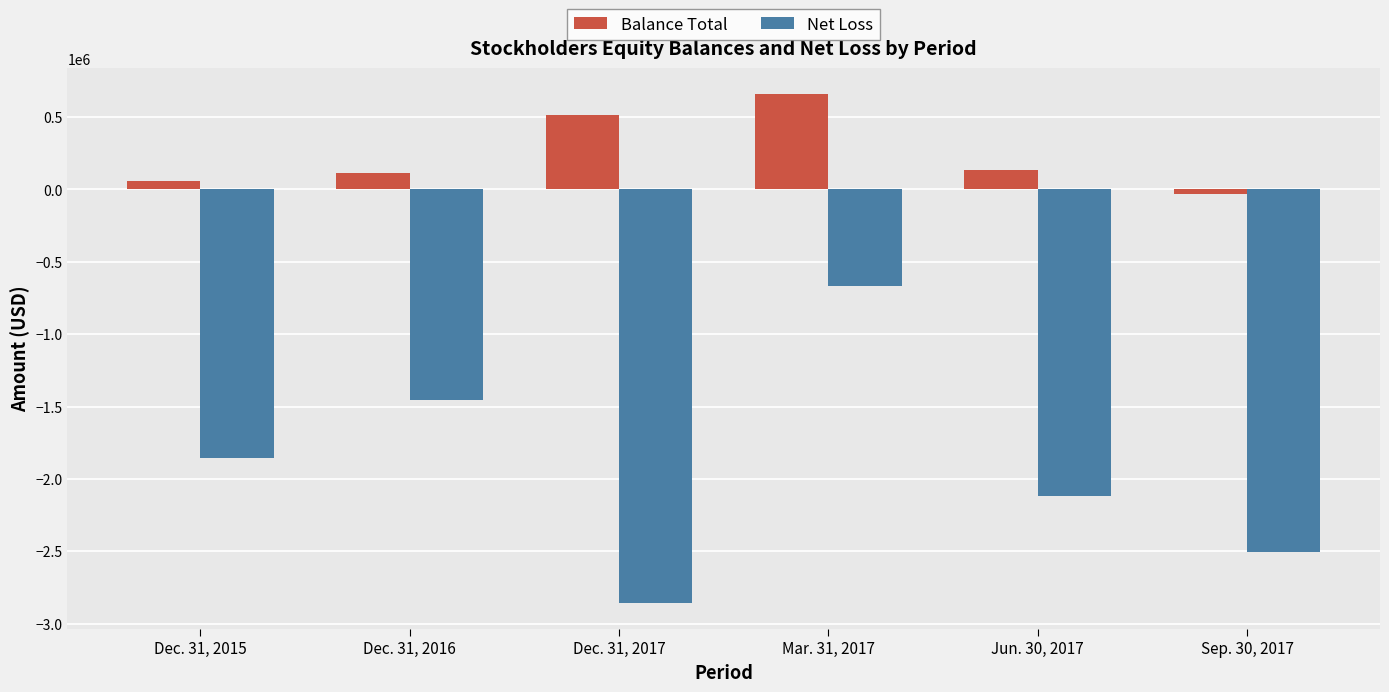

What is the sum of all Balance Total values?

1447759